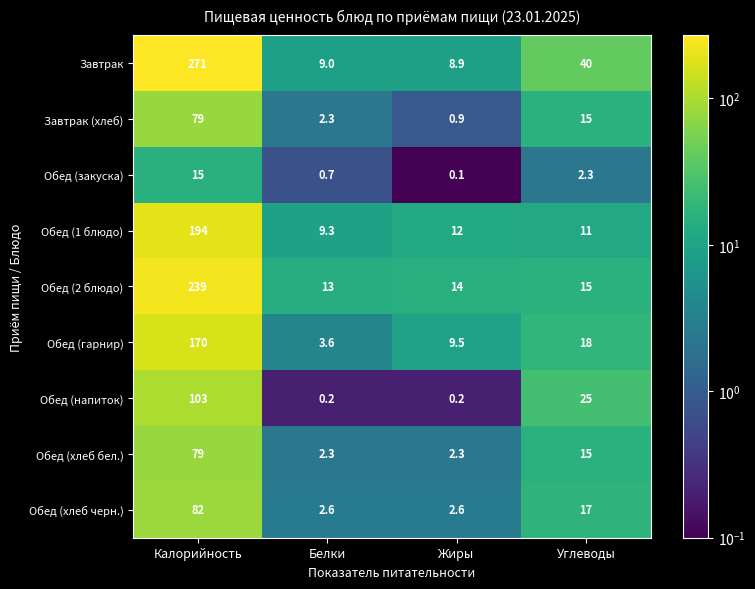

Which label corresponds to the largest value in the chart?

Калорийность